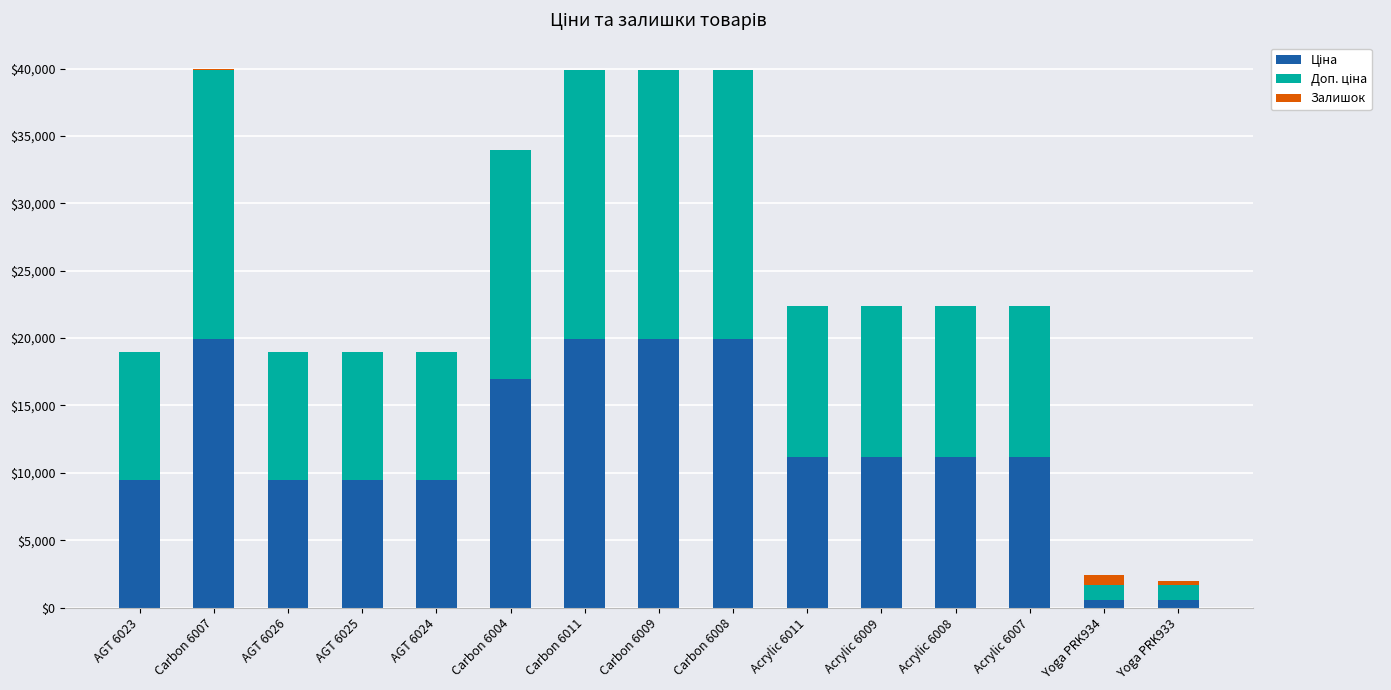

What is the total value across all series at AGT 6024?

18960.1